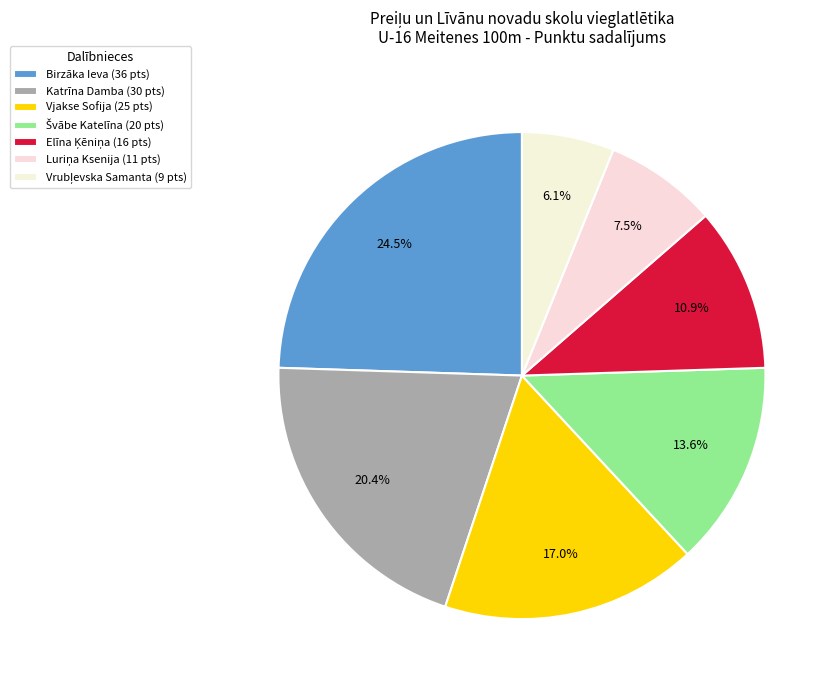

How many slices are in this pie chart?

7